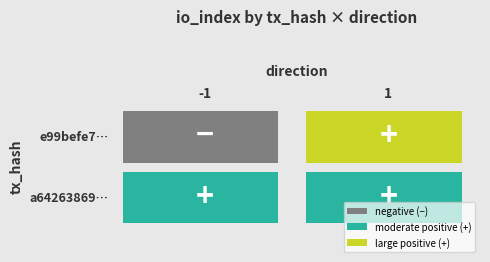

Rank the categories by a64263869ba7e7349d115b005c935ba7cba92f0 value from highest to lowest.

1, -1